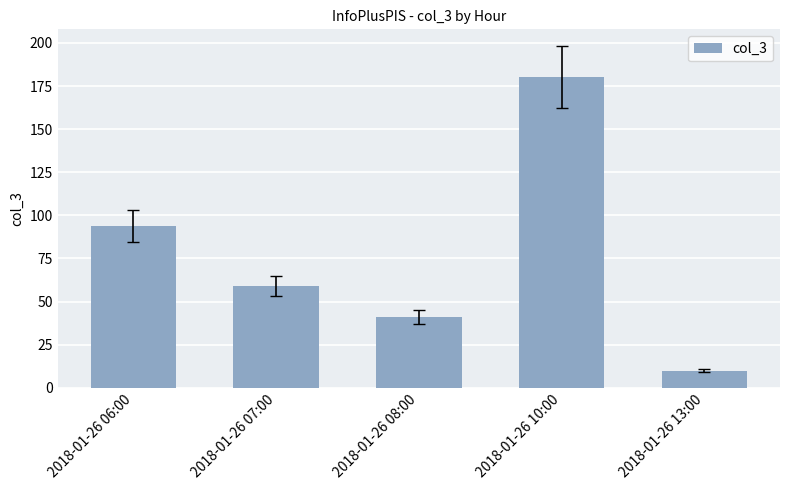

Approximately how many times larger is the value at 2018-01-26 08:00 compared to 2018-01-26 13:00?

4.1